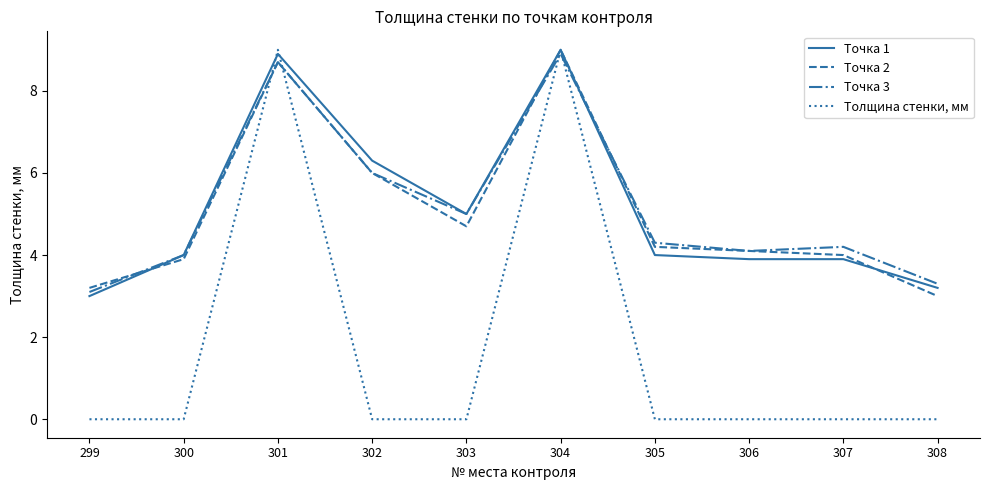

Reading left to right, transcribe all the data shown in this chart.

Точка 1: 299=3.0	300=4.0	301=8.9	302=6.3	303=5.0	304=9.0	305=4.0	306=3.9	307=3.9	308=3.2
Точка 2: 299=3.2	300=3.9	301=8.7	302=6.0	303=4.7	304=9.0	305=4.2	306=4.1	307=4.0	308=3.0
Точка 3: 299=3.1	300=4.0	301=8.7	302=6.0	303=5.0	304=8.9	305=4.3	306=4.1	307=4.2	308=3.3
Толщина стенки, мм: 299=0.0	300=0.0	301=9.0	302=0.0	303=0.0	304=9.0	305=0.0	306=0.0	307=0.0	308=0.0